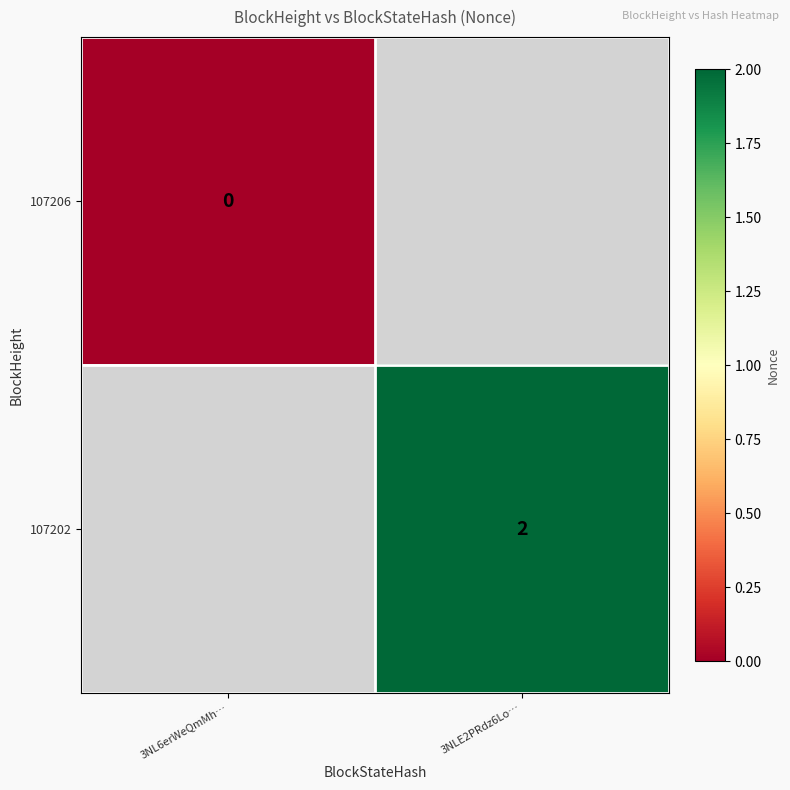

The value of 107202 at 3NLE2PRdz6Lo… is 2. True or false?

True